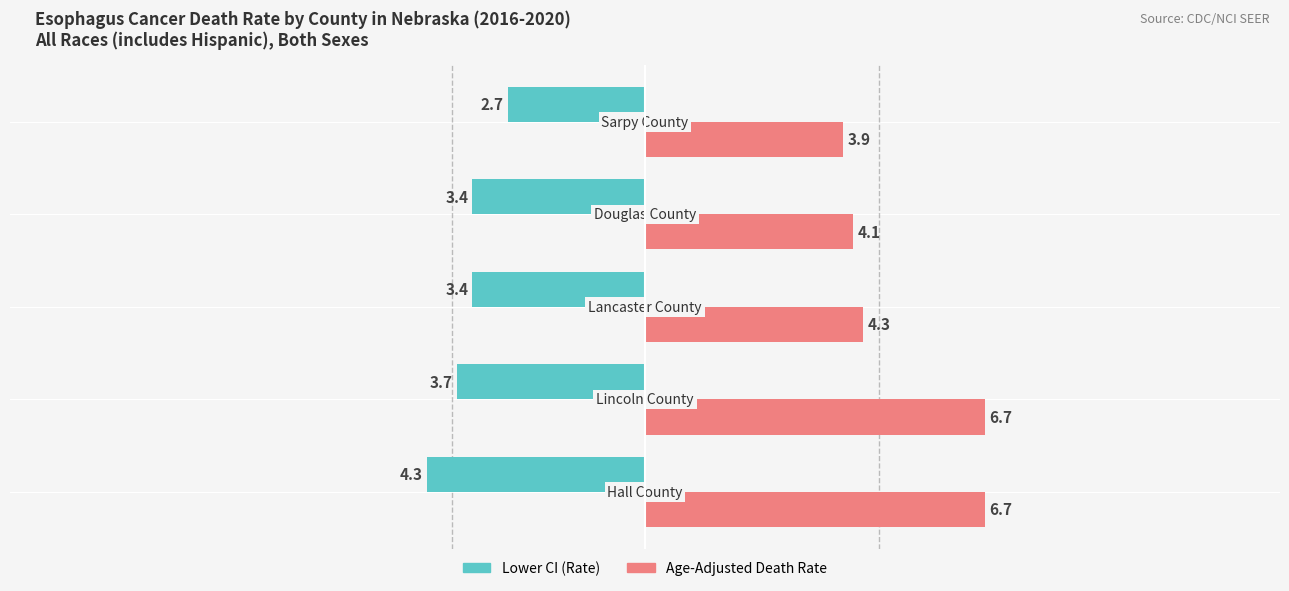

Rank the series by their average value, from lowest to highest.

Lower CI (Rate), Age-Adjusted Death Rate